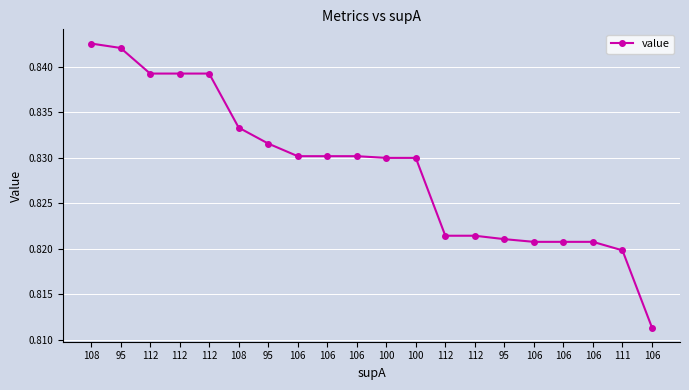

The value at 95 is 0.2. True or false?

False